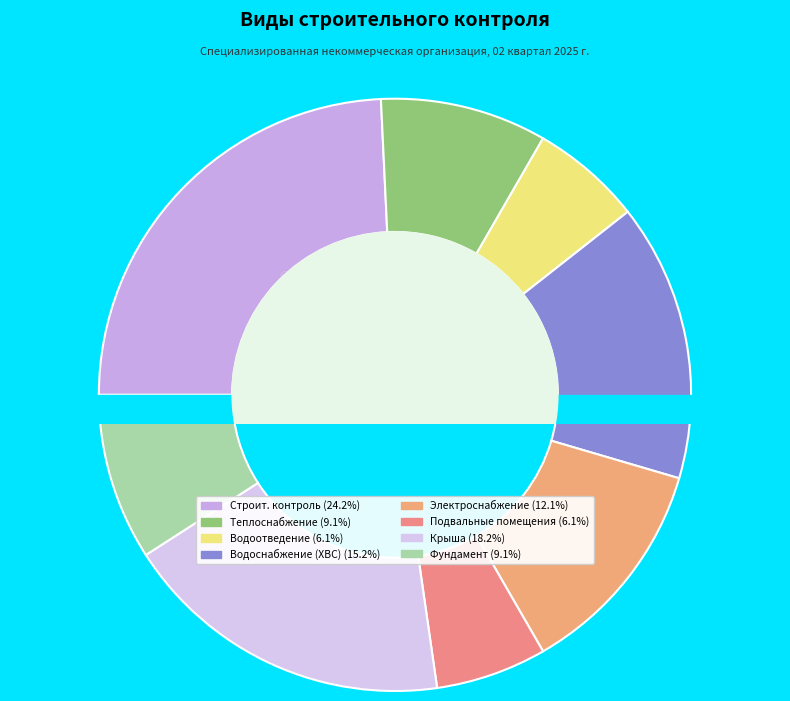

Combined, do Строительный контроль фундамента and Строительный контроль подвальных помещений account for over 50%?

No